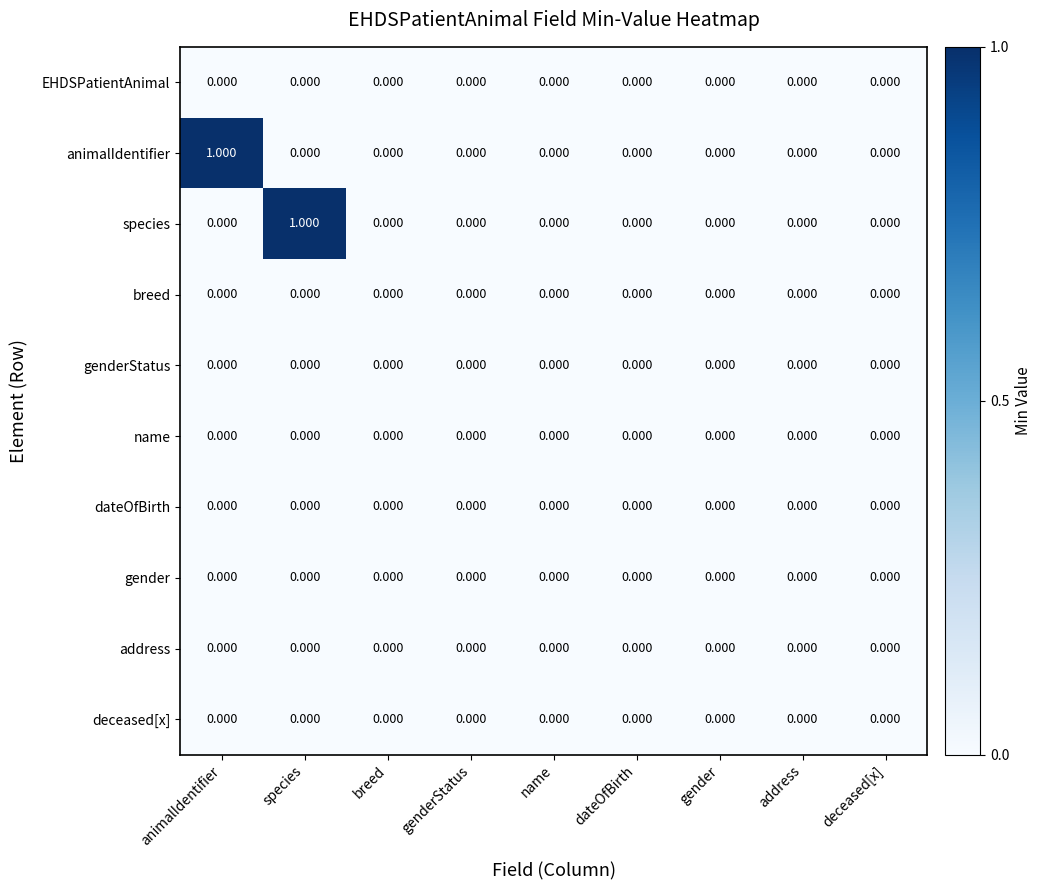

Which category has the highest value in the animalIdentifier series?

animalIdentifier